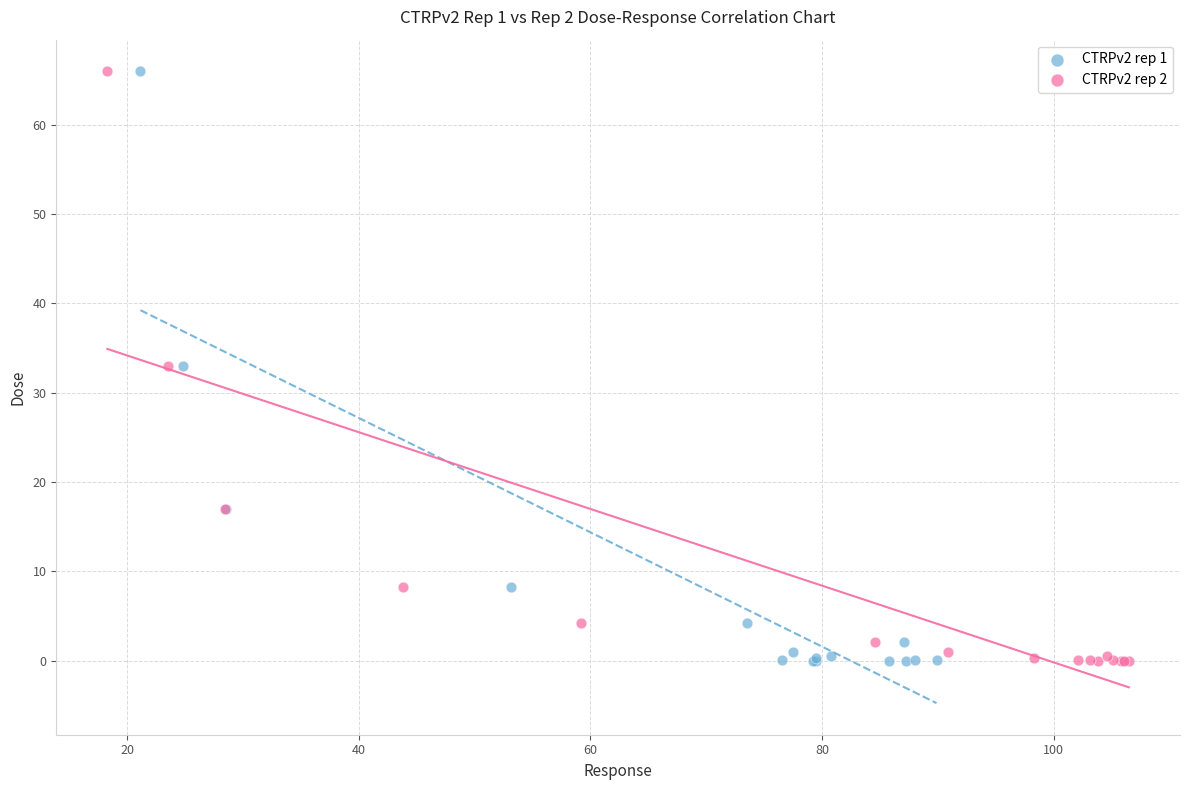

What are all the series names shown in the legend?

CTRPv2 rep 1, CTRPv2 rep 2